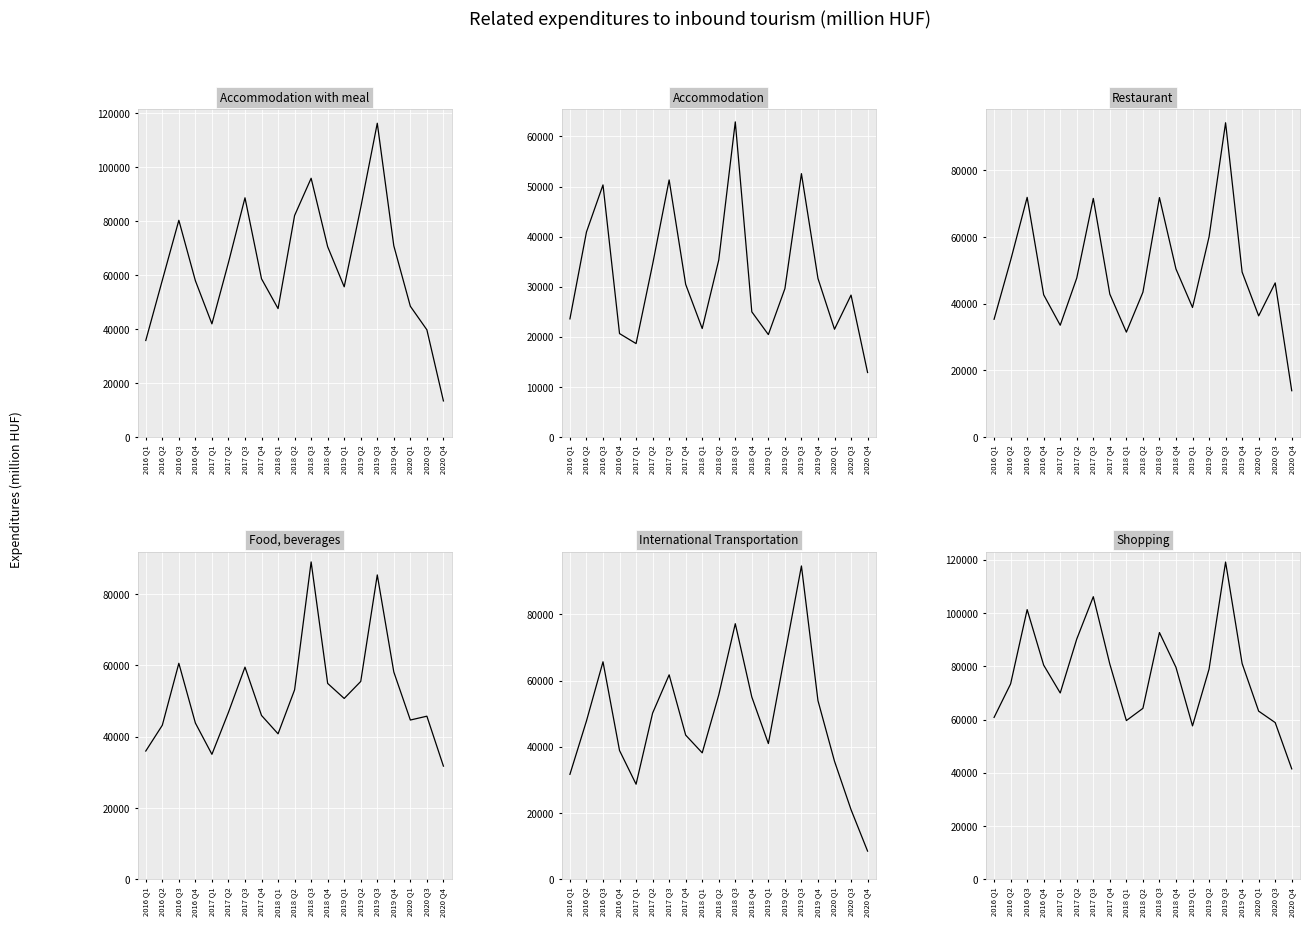

What is the smallest value displayed?

8527